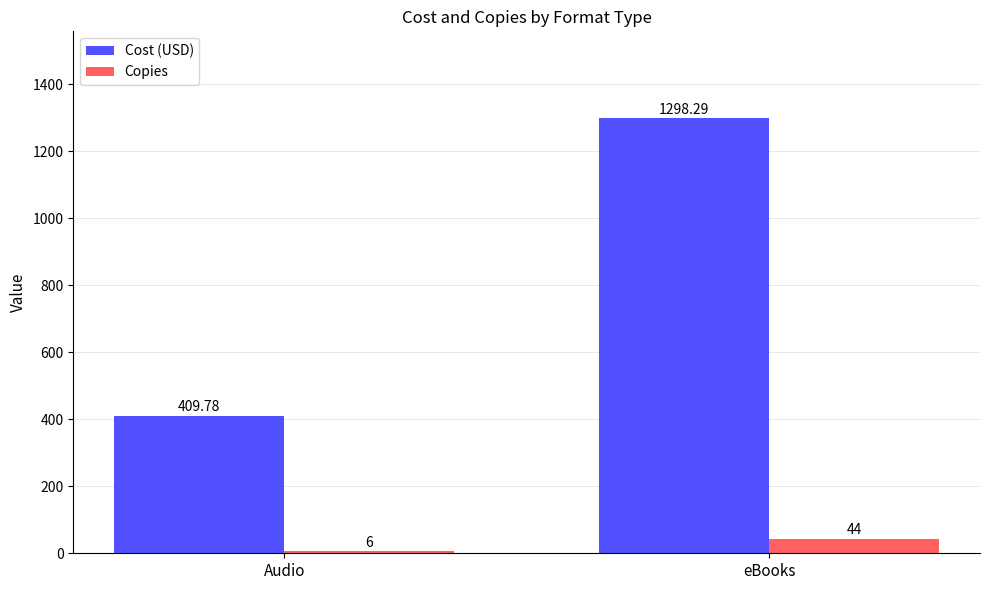

What is the label of the 2nd bar from the right?

Audio